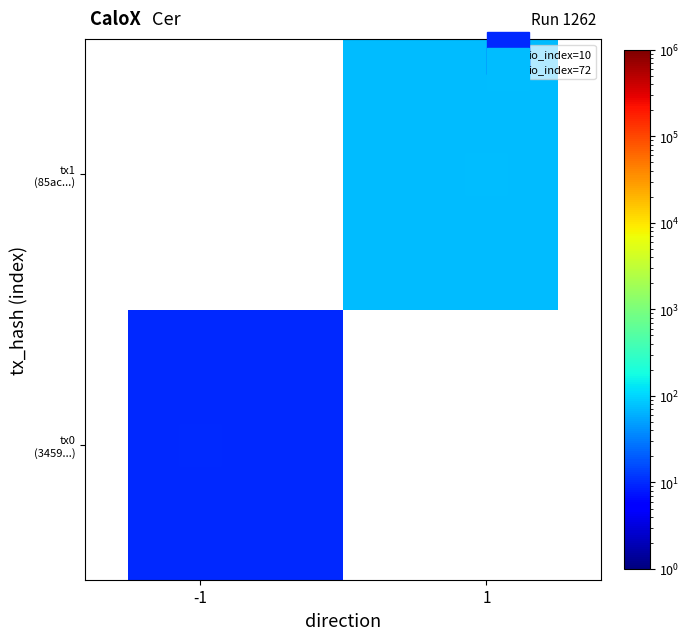

List the series in order of their overall mean, lowest first.

tx0 (3459...), tx1 (85ac...)